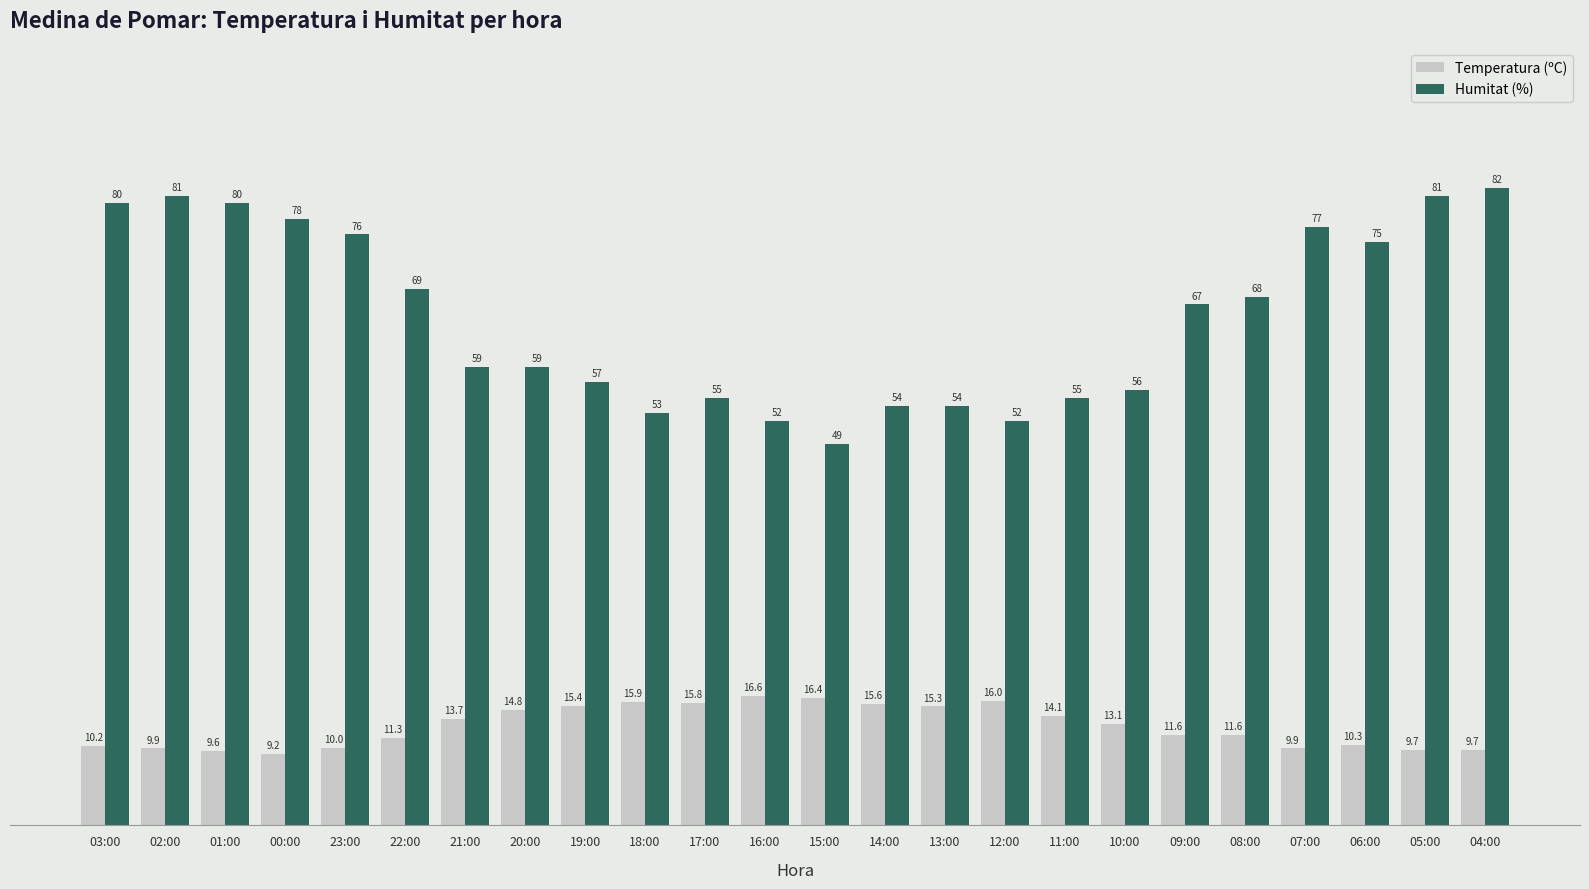

Between 21:00 and 17:00, which series saw the biggest shift?

Humitat (%)